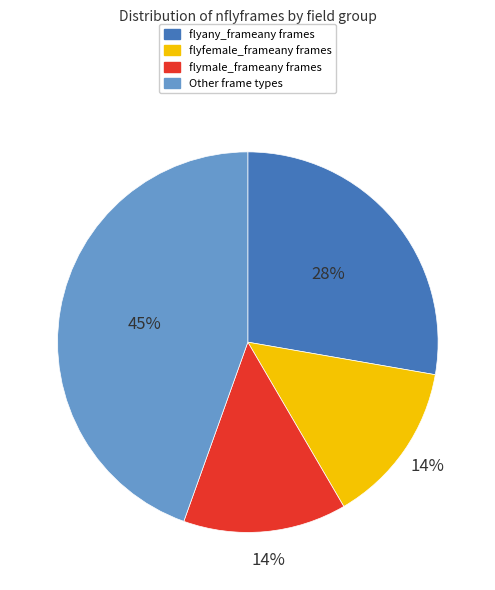

How many slices are in this pie chart?

4